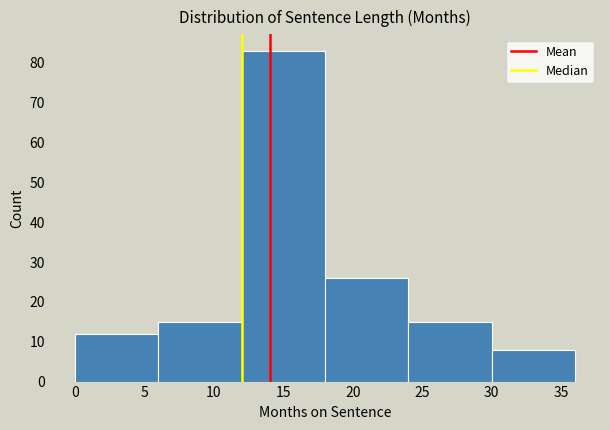

What is the height of the bar covering 12 to 18 on the x-axis? The values are not printed on the chart, so give them approximately, as read against the axis.

83